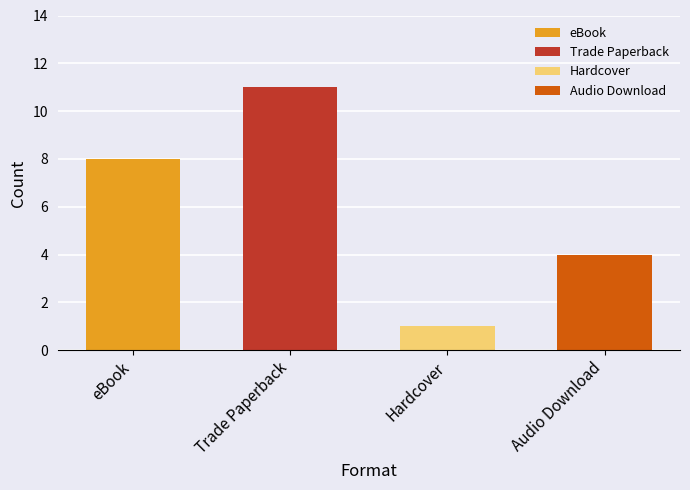

Which has a higher value, Trade Paperback or Audio Download?

Trade Paperback